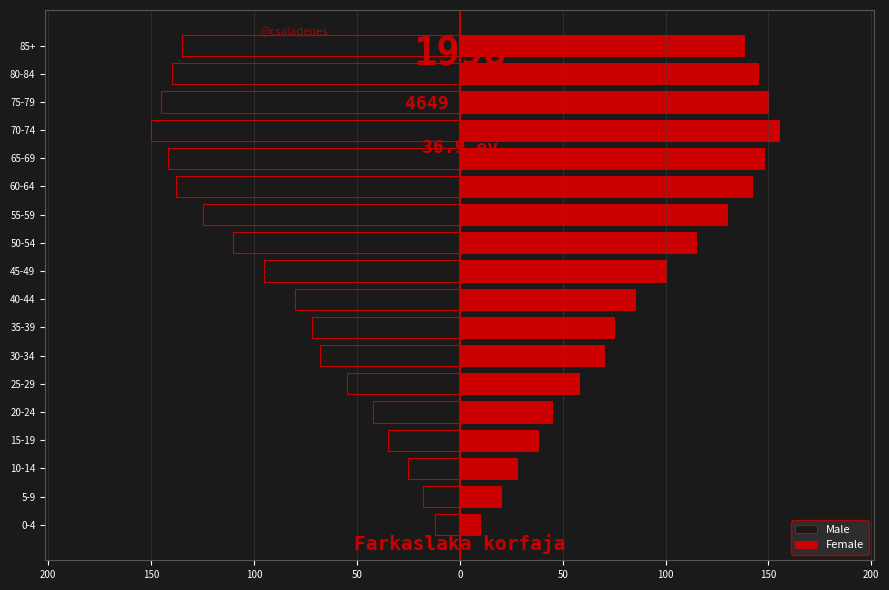

What is the sum of all Male values?

-1587